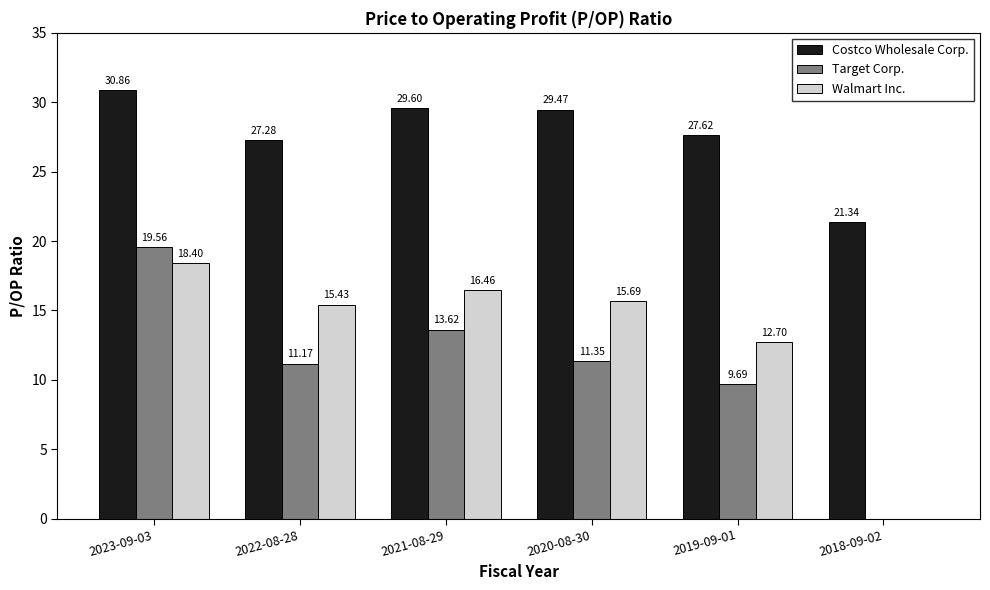

True or false: Costco Wholesale Corp. has a value of 8.4 at 2021-08-29.

False